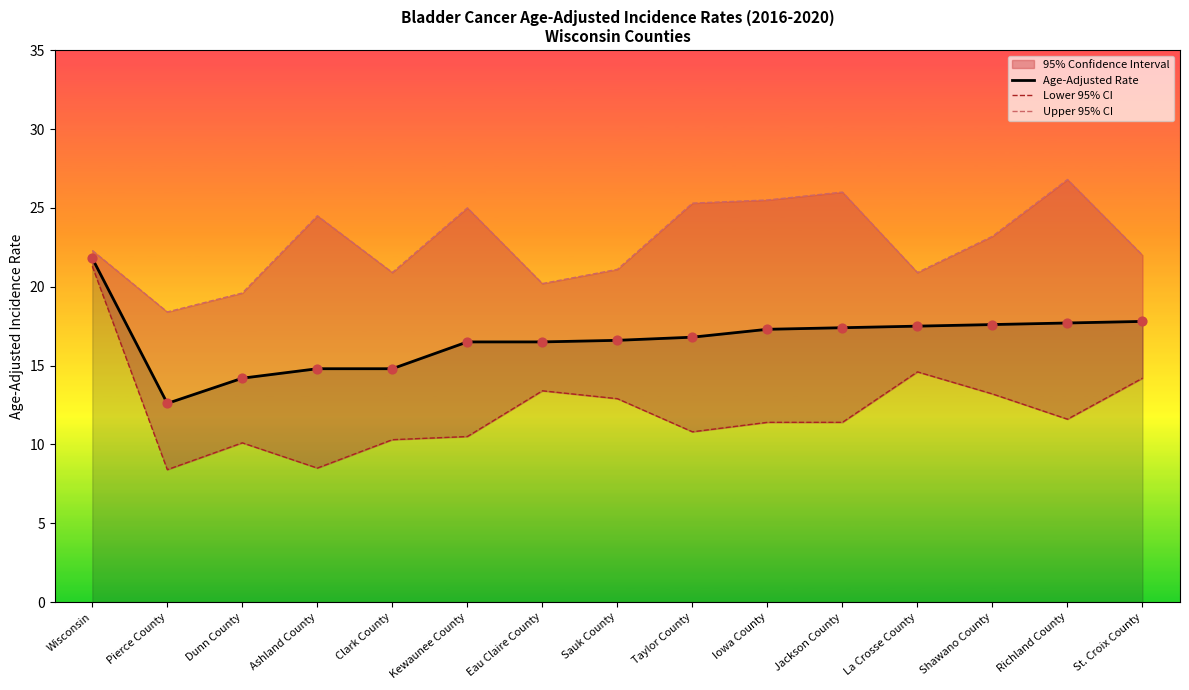

Which series reaches the maximum Y coordinate?

Upper 95% CI